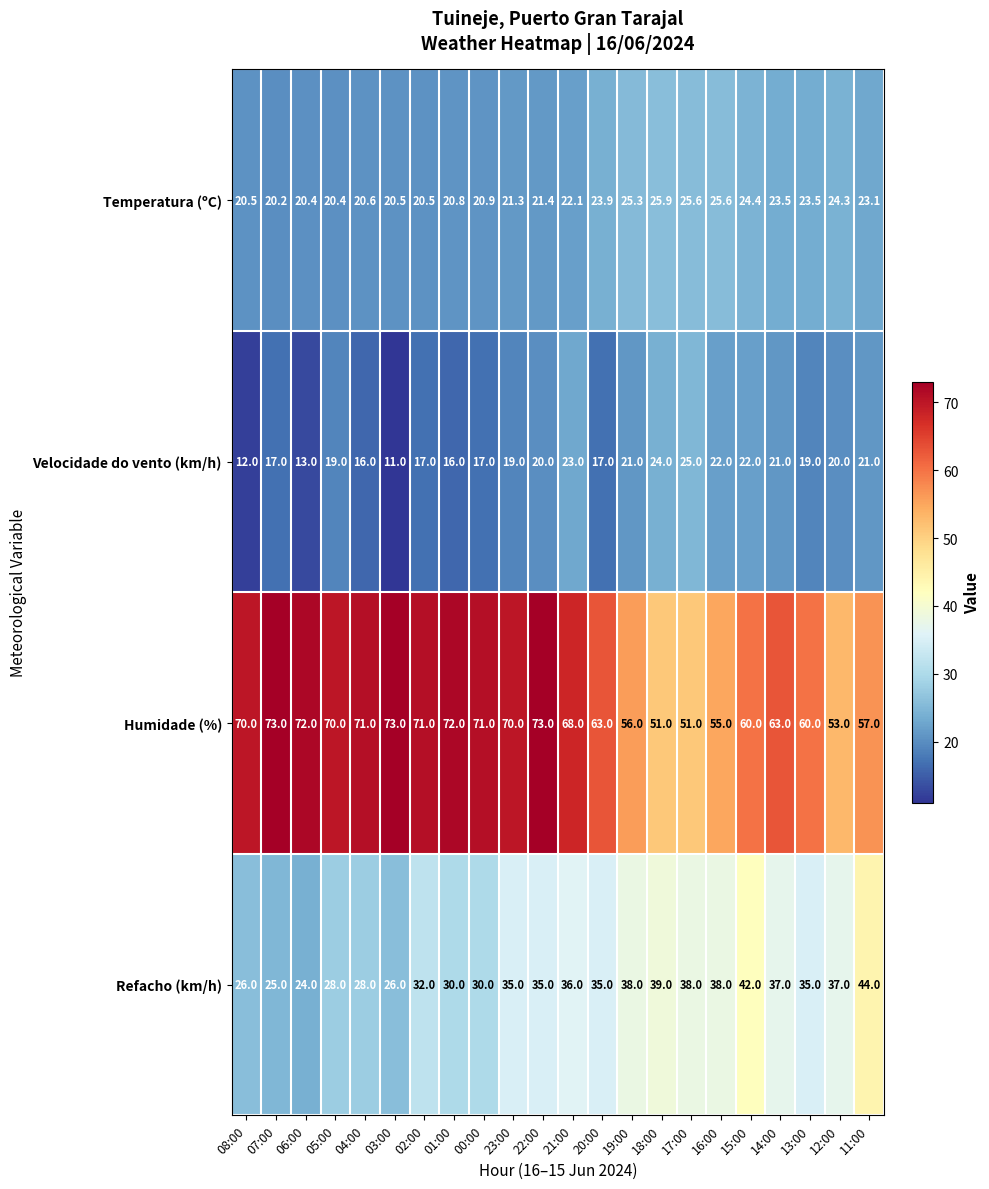

Which category has the lowest value in the Temperatura (ºC) series?

07:00